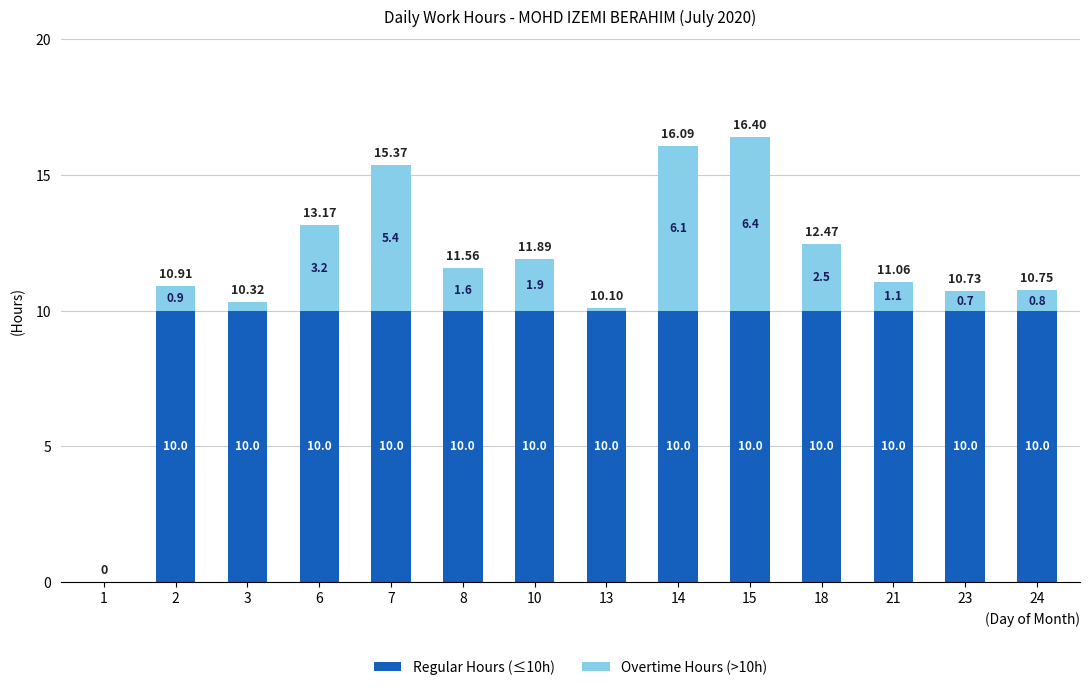

How many data points does each series have?

14